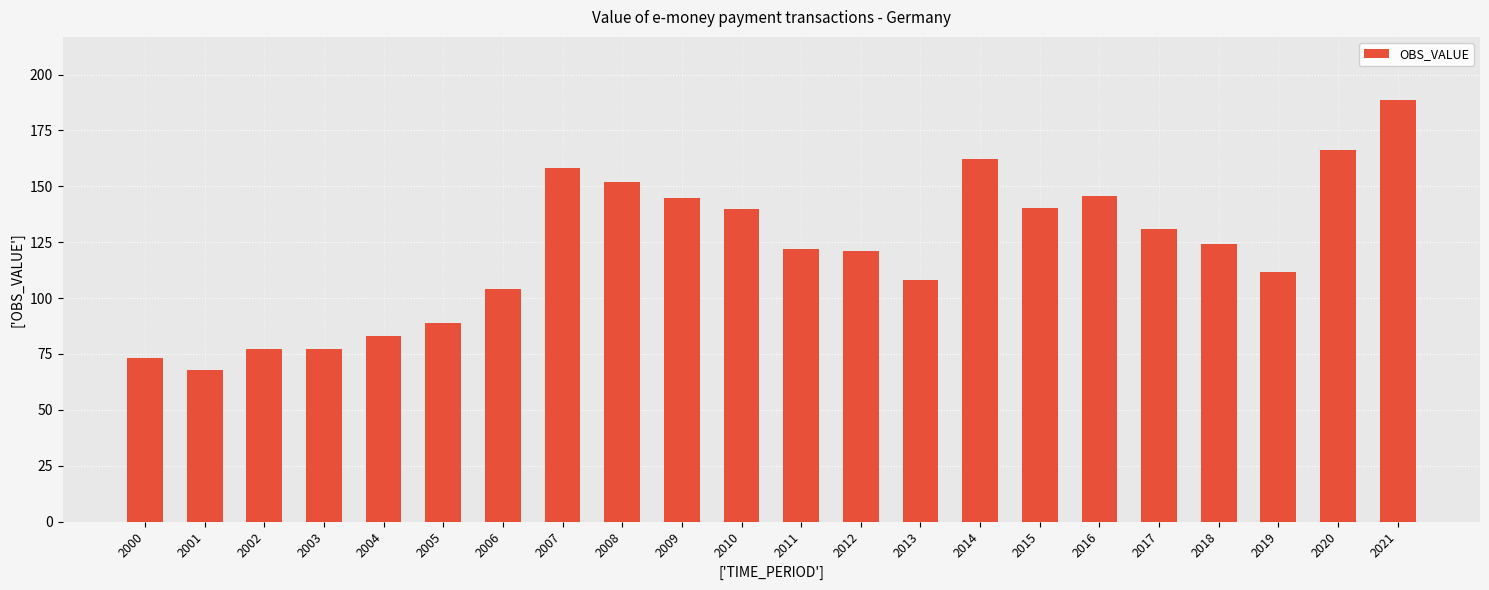

How many values exceed 124?

11